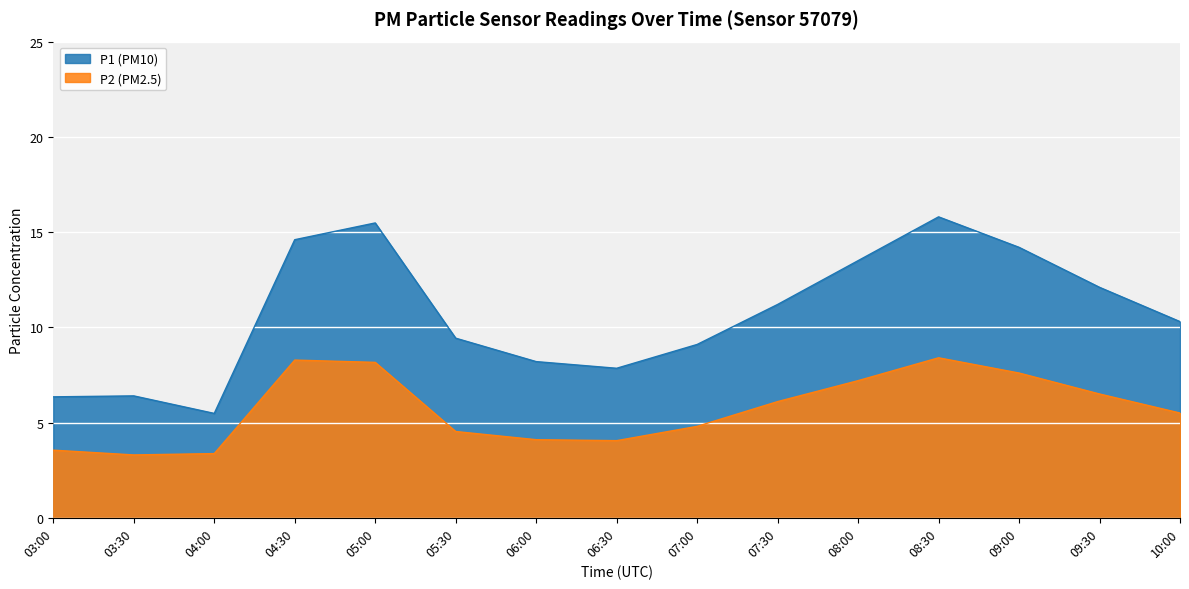

At how many categories does at least one series exceed 12?

6